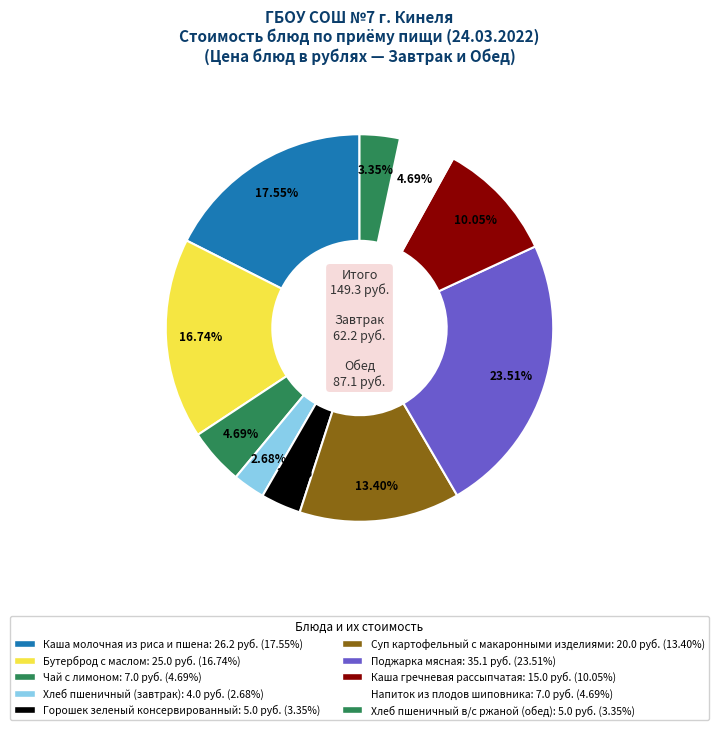

To the nearest percent, what percentage of the pie is Каша гречневая рассыпчатая?

10%